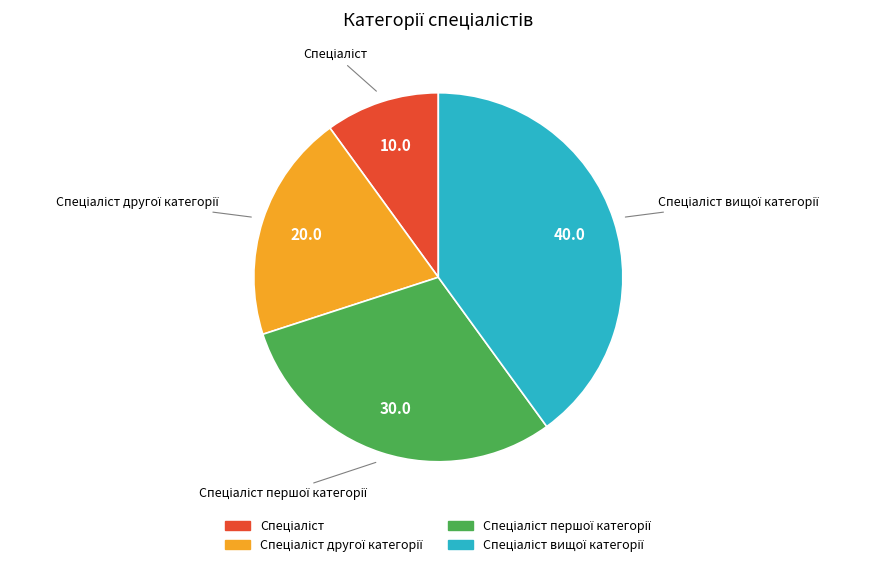

Is there a majority slice in this chart?

No